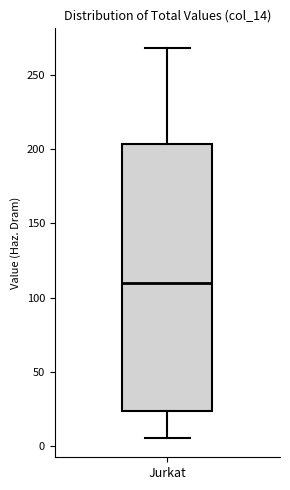

Transcribe this box plot: give where the median line is, the range the box spans, and where the two whiskers end, as read against the y-axis. The values are not printed on the chart, so give them approximately, as read against the axis.

median 110, box 25 to 205, whiskers 5 to 270